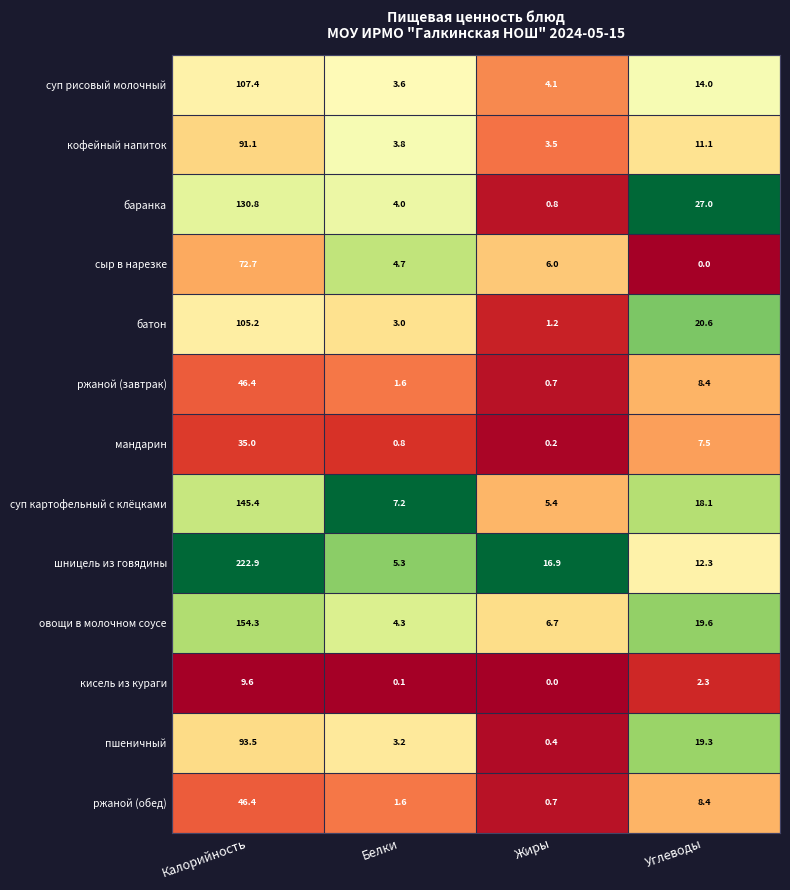

What is the total value across all series at Белки?

43.2